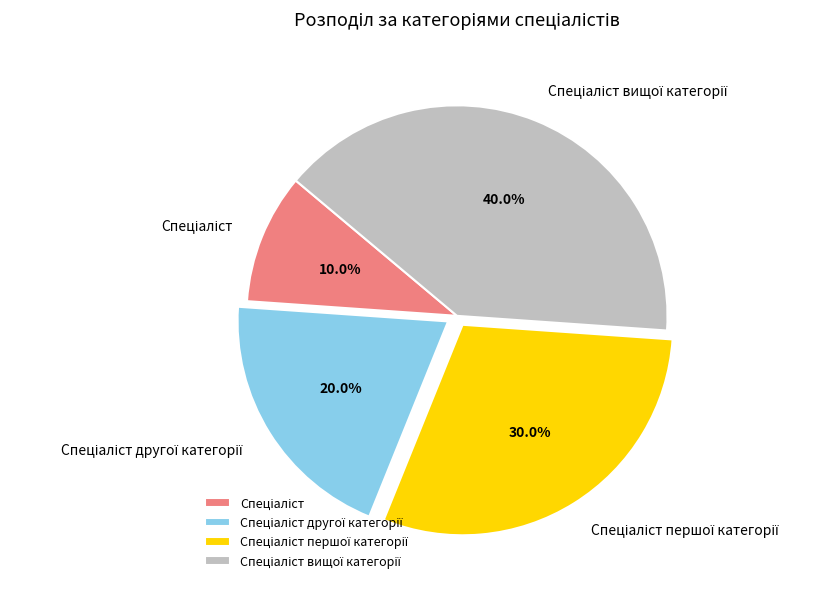

Is there any slice that represents more than half of the pie?

No